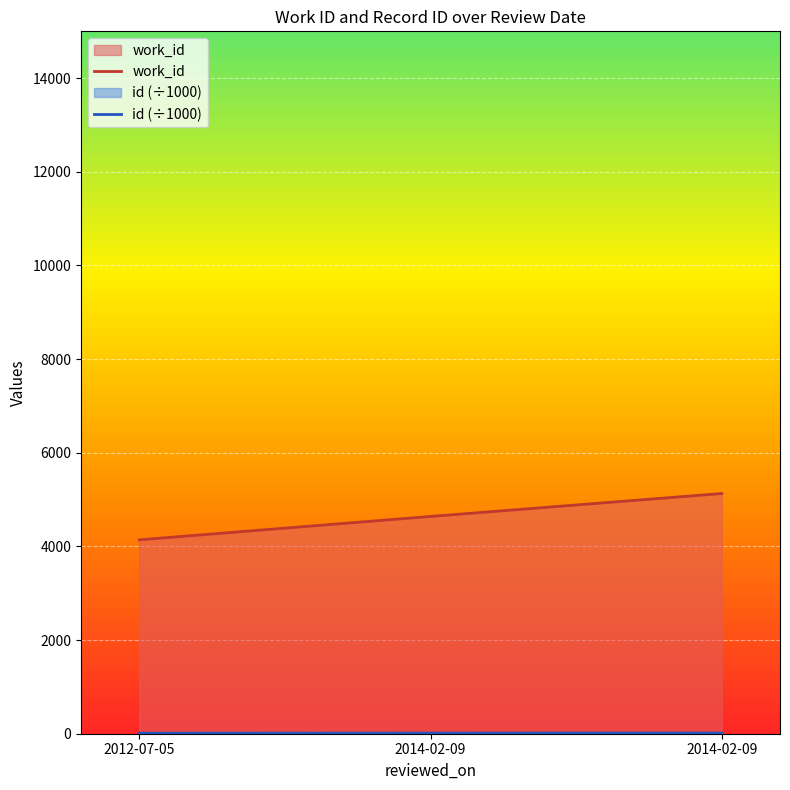

Reading left to right, extract all data points from this chart.

work_id: 2012-07-05=4141.0	2014-02-09=4640.0	2014-02-09=5130.0
id (÷1000): 2012-07-05=10.7	2014-02-09=12.2	2014-02-09=13.8